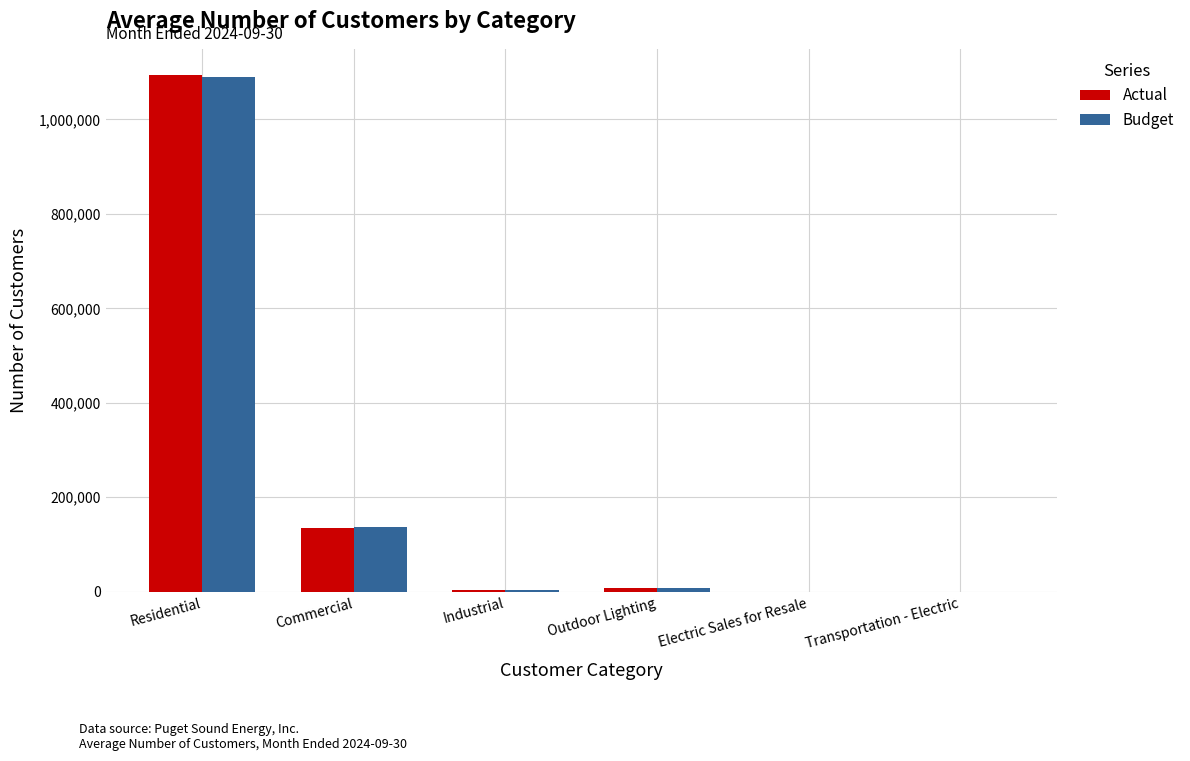

What is the sum of all Actual values?

1241081